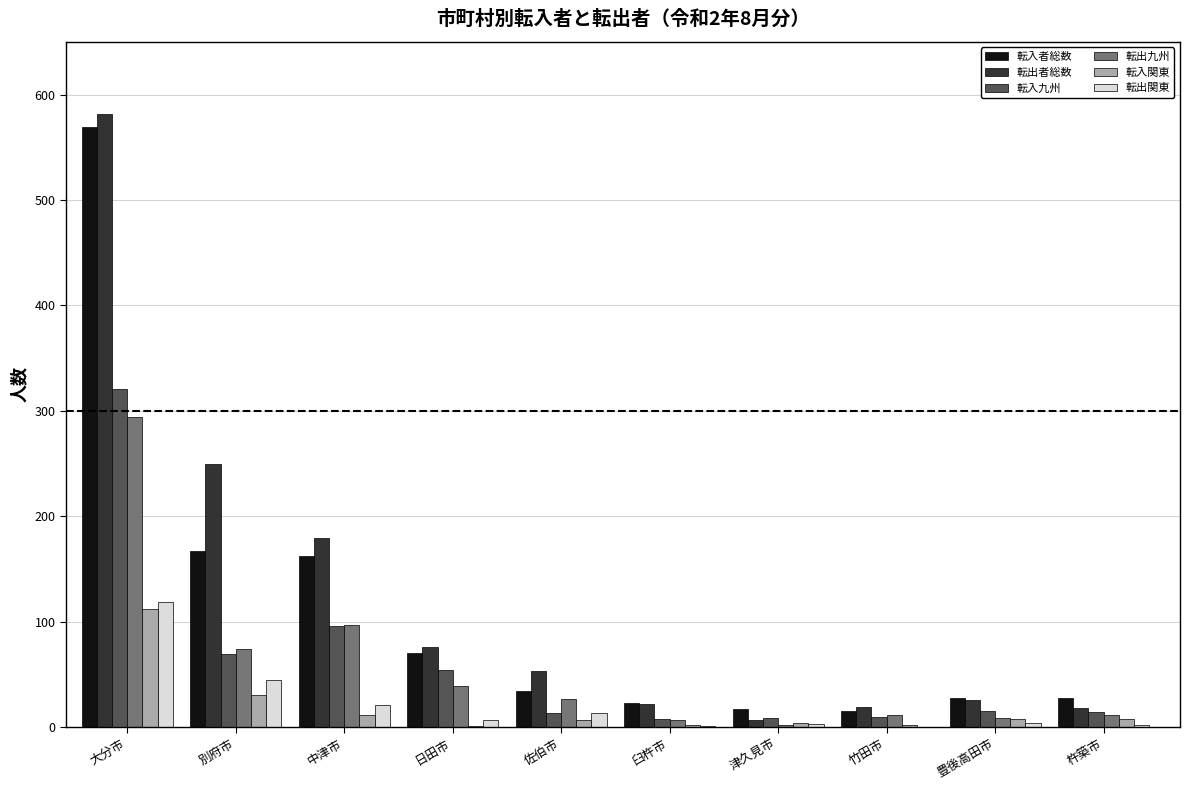

At which category is the sum across all series the highest?

大分市